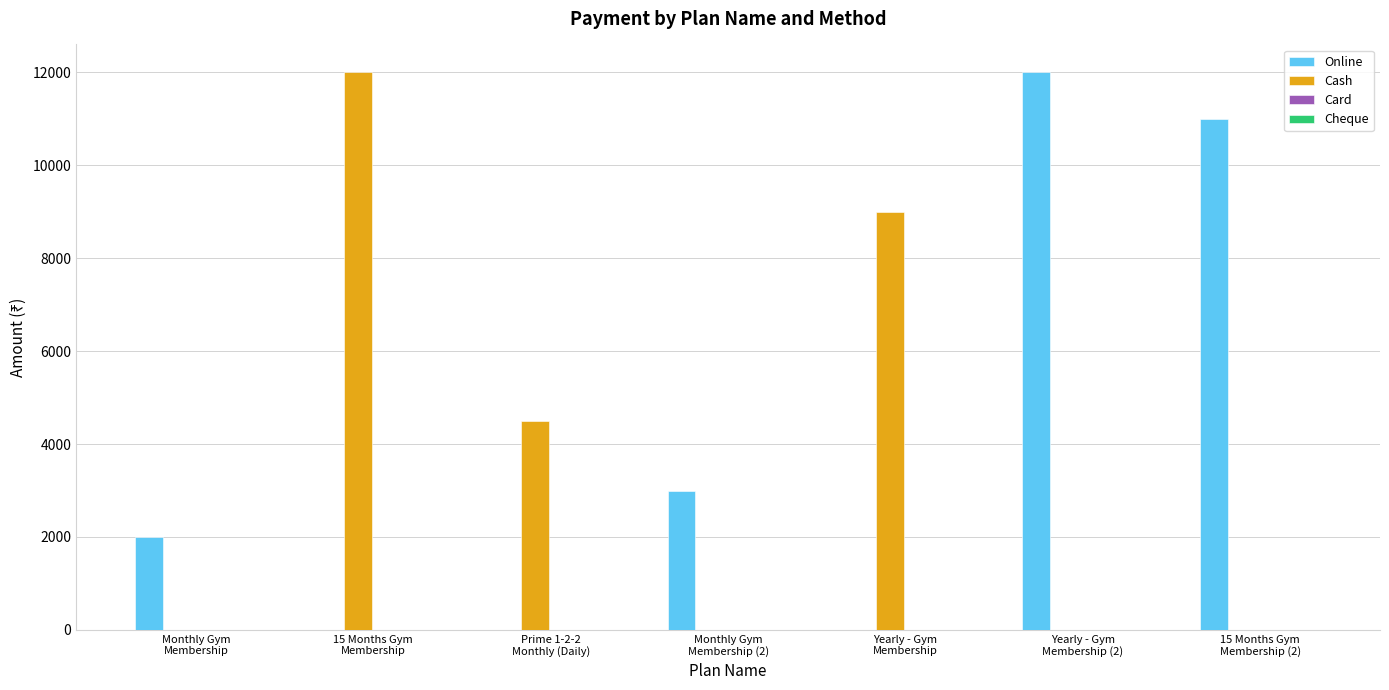

How many groups of bars are there?

7